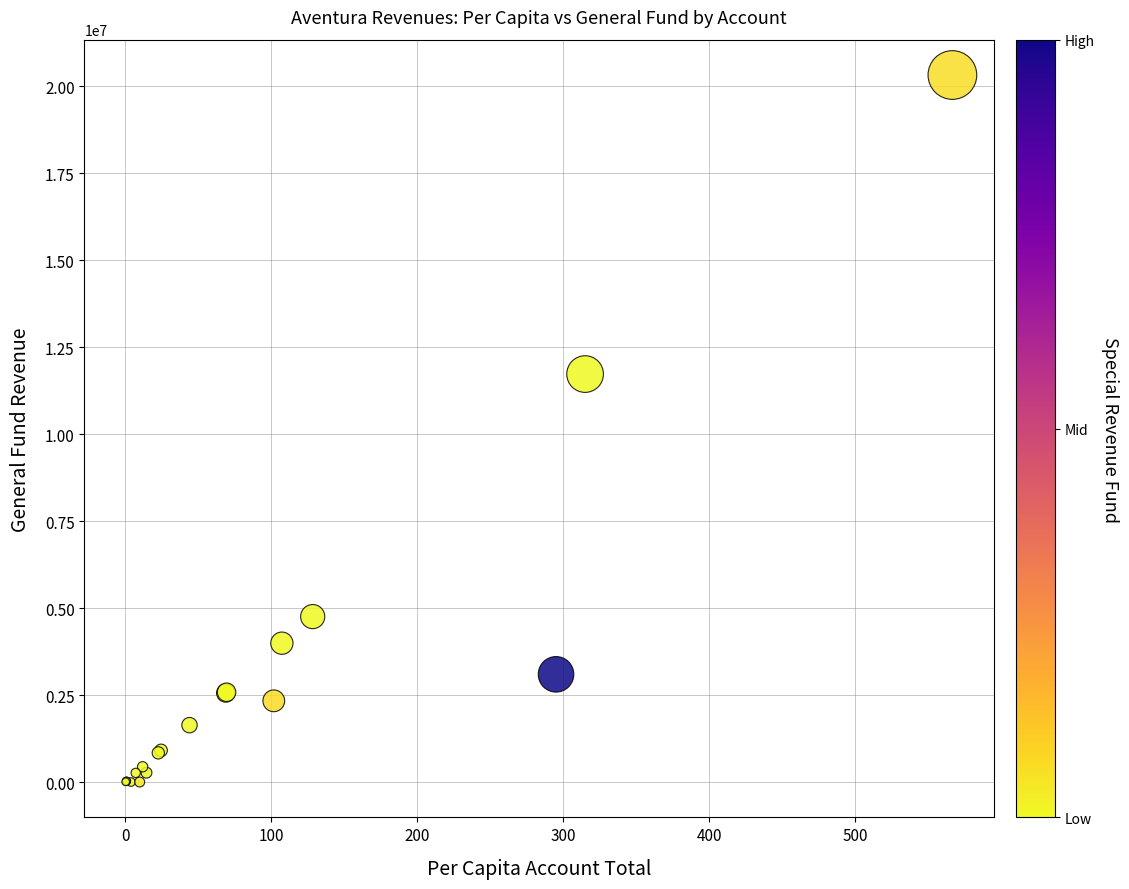

What Y value in the scatter plot is closest to 10159030?

11724189